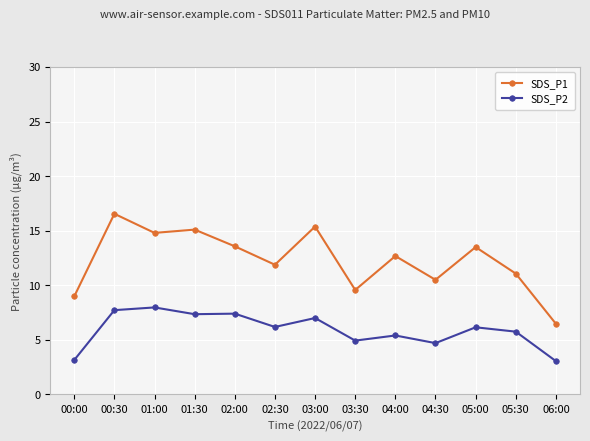

In SDS_P2, how many points are lower than both neighbors (excluding endpoints)?

4